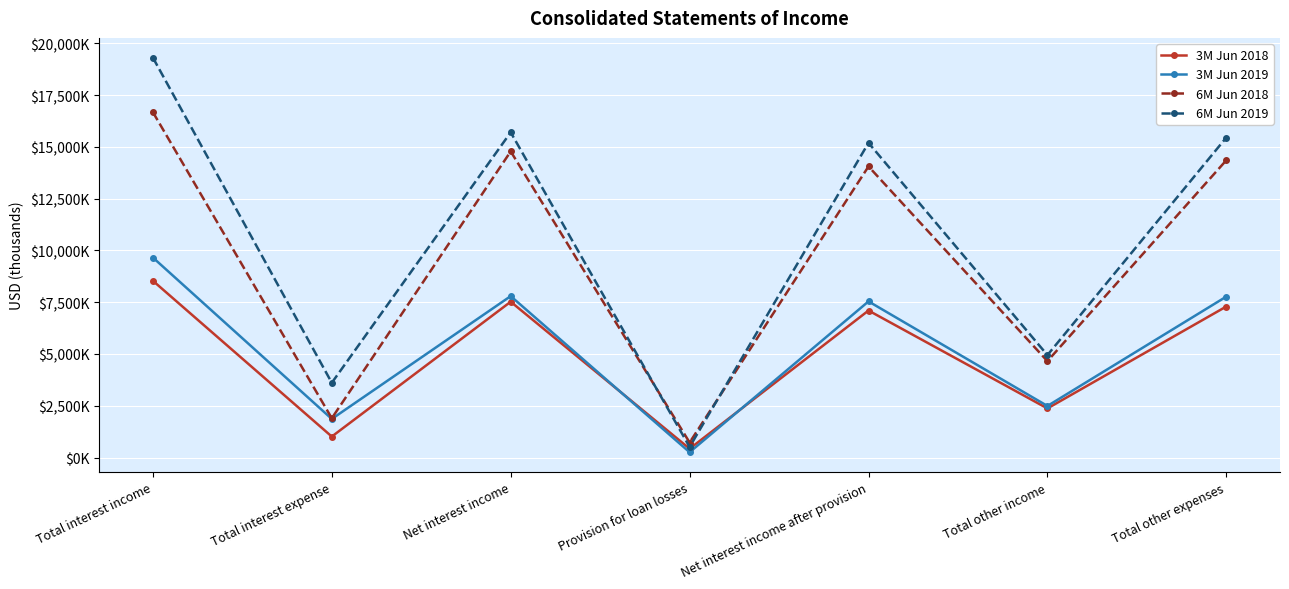

The 3M Jun 2019 series shows 15759 at Total interest income. True or false?

False